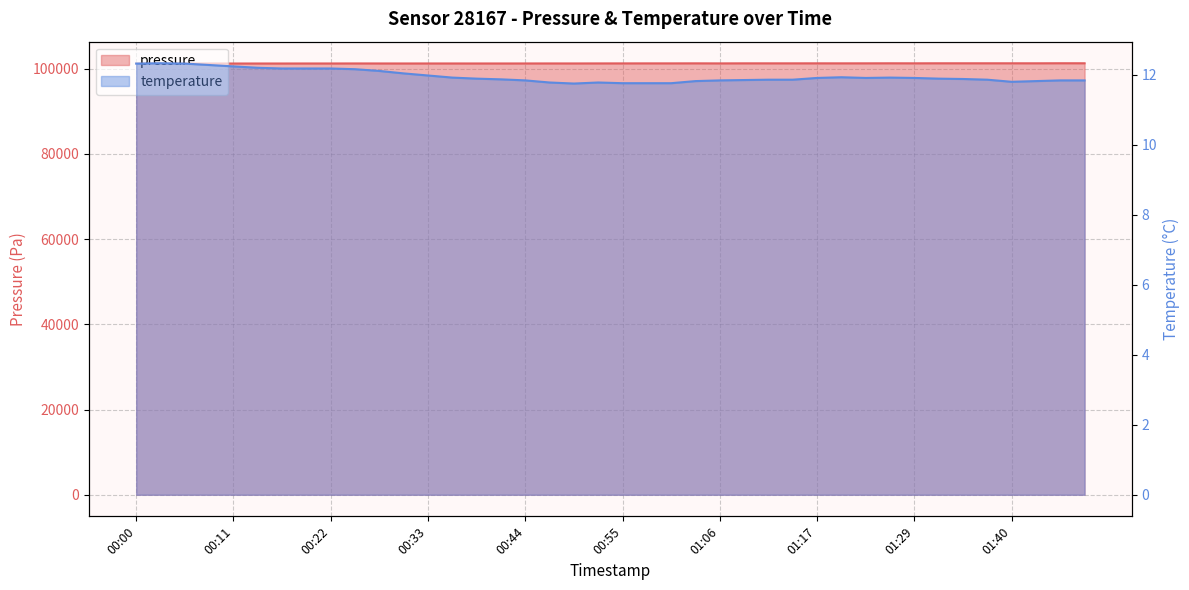

How many interior local peaks does the temperature series have?

4